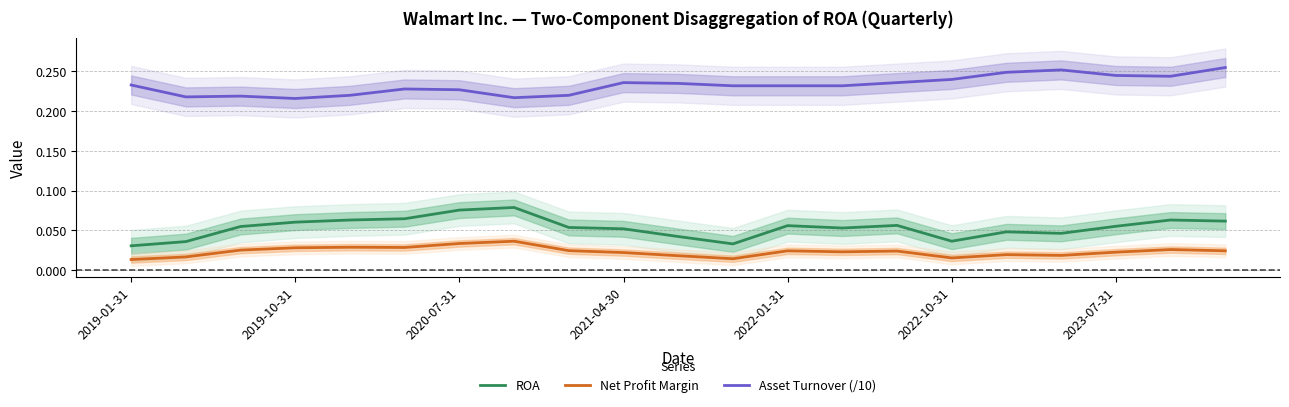

How many interior local valleys does the Asset Turnover (/10) series have?

4